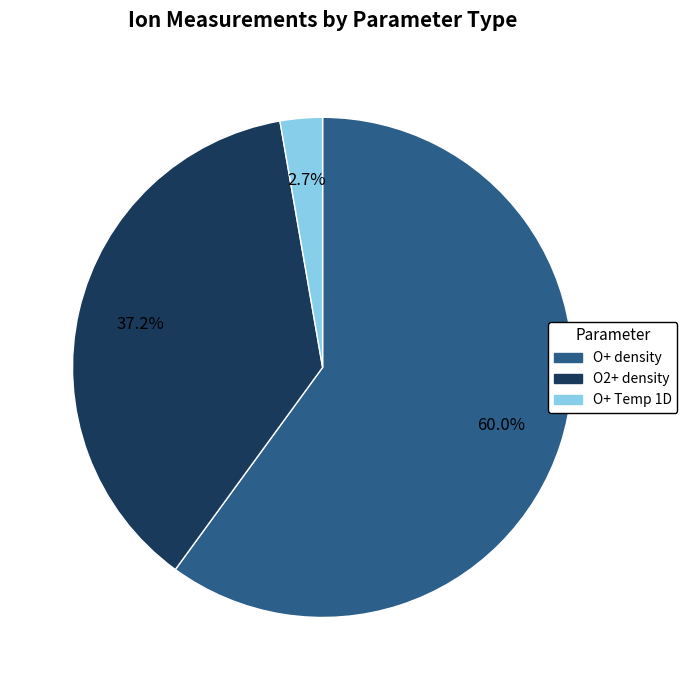

How many segments does this pie chart have?

3